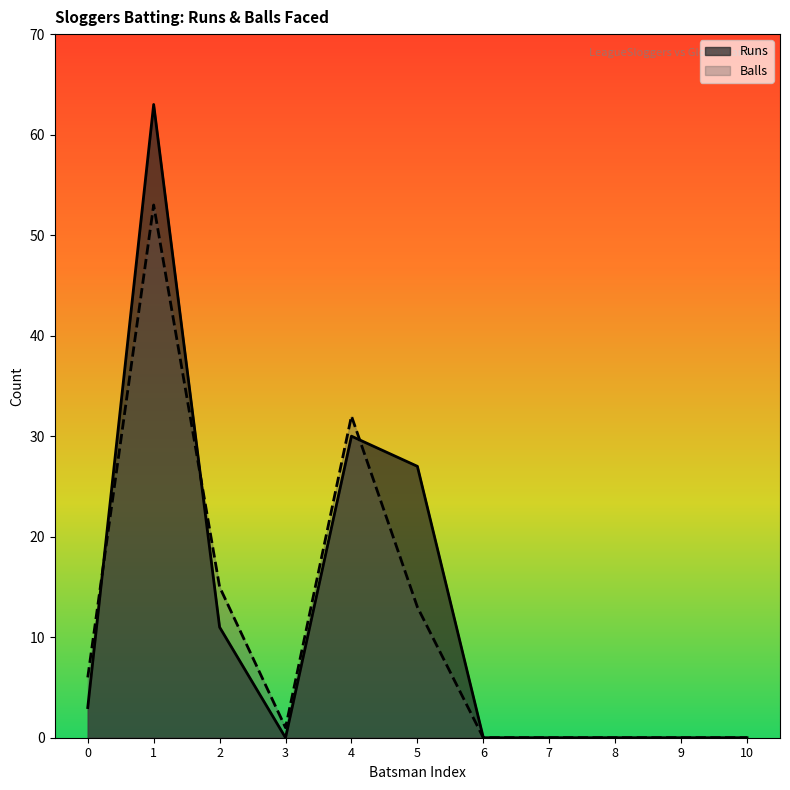

What is the sum of the Balls values at 5 and 6?

13